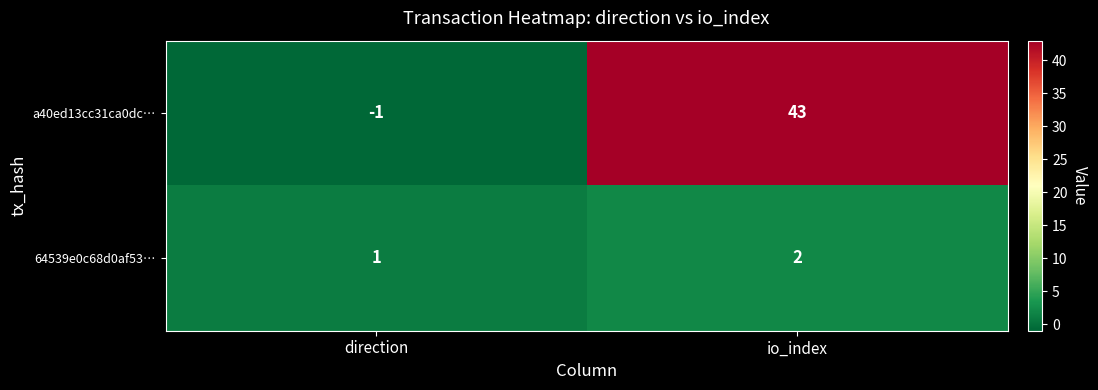

Reading left to right, list all the values displayed in this chart.

a40ed13cc31ca0dc…: -1	43
64539e0c68d0af53…: 1	2